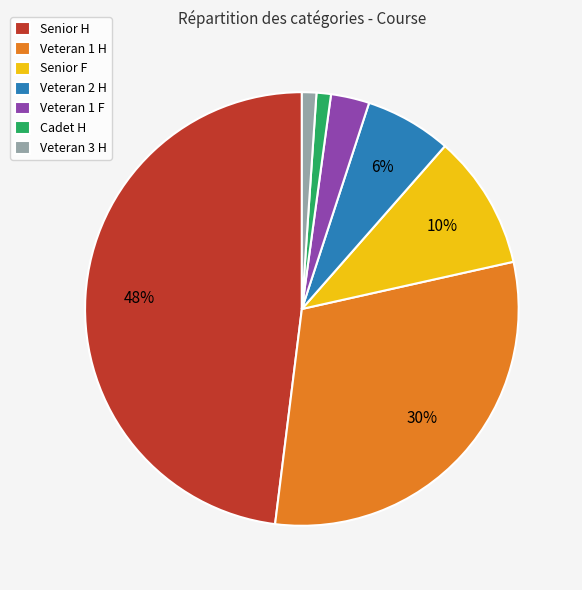

Which slice is the largest?

Senior H